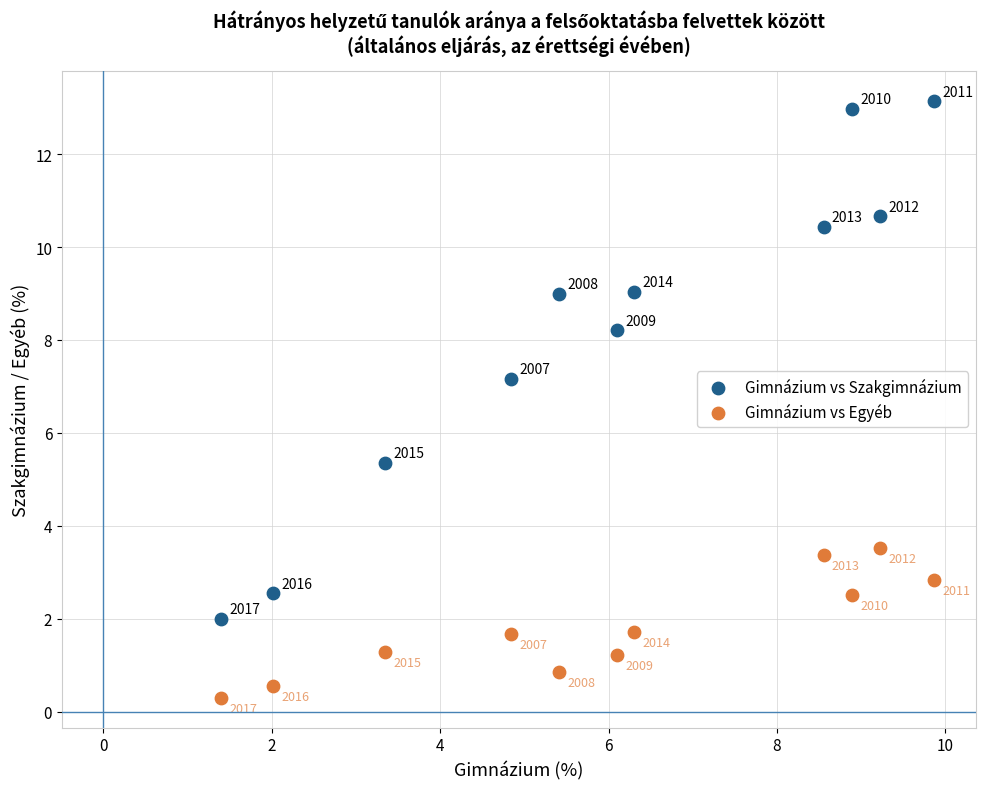

Which series contains the lowest Y value?

Gimnázium vs Egyéb